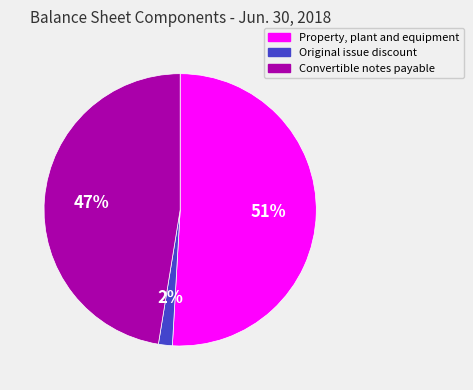

What is the ratio of the value at Property, plant and equipment to the value at Convertible notes payable?

1.1